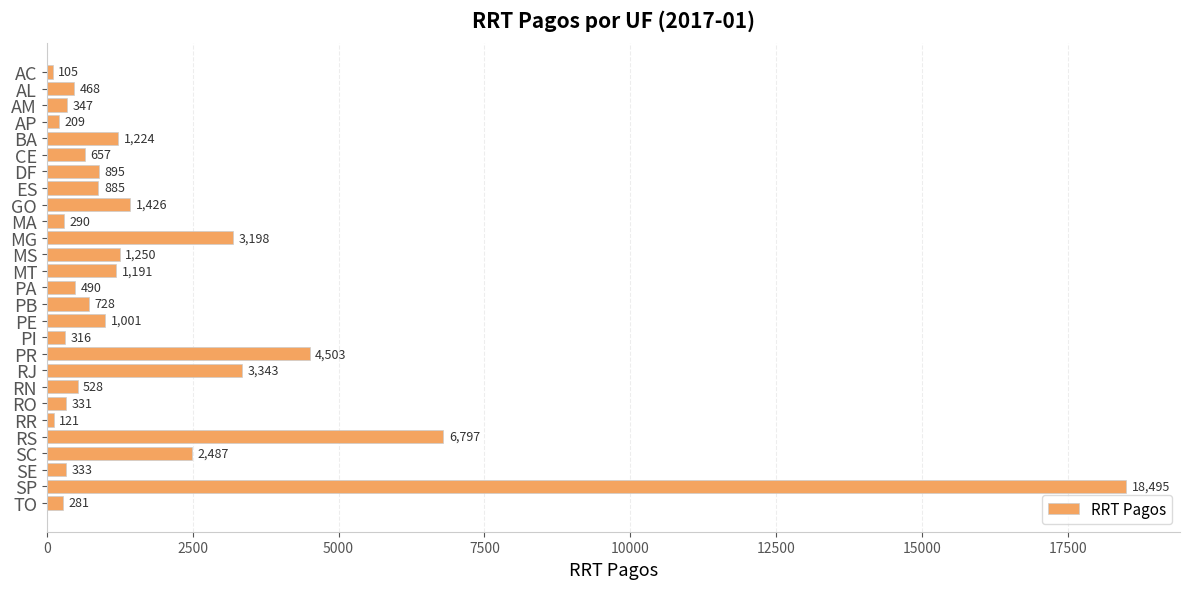

Reading top to bottom, extract all data points from this chart.

105	468	347	209	1224	657	895	885	1426	290	3198	1250	1191	490	728	1001	316	4503	3343	528	331	121	6797	2487	333	18495	281